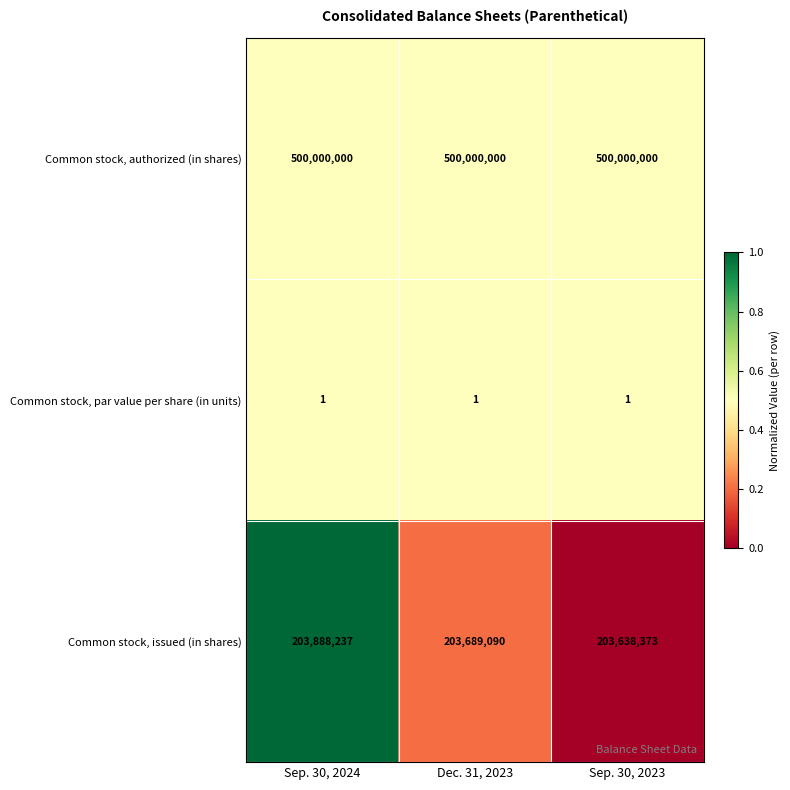

What is the total value across all series at Dec. 31, 2023?

703689091